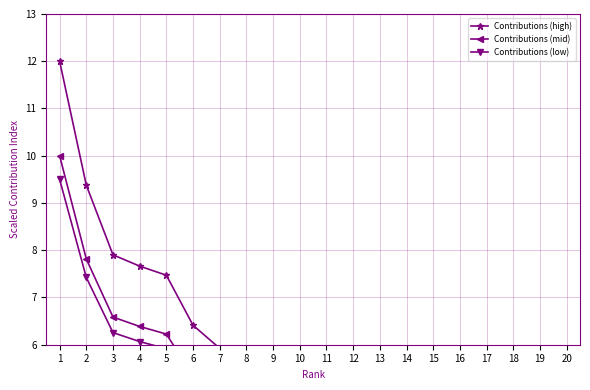

What is the highest value of the Contributions (high) series?

12.0